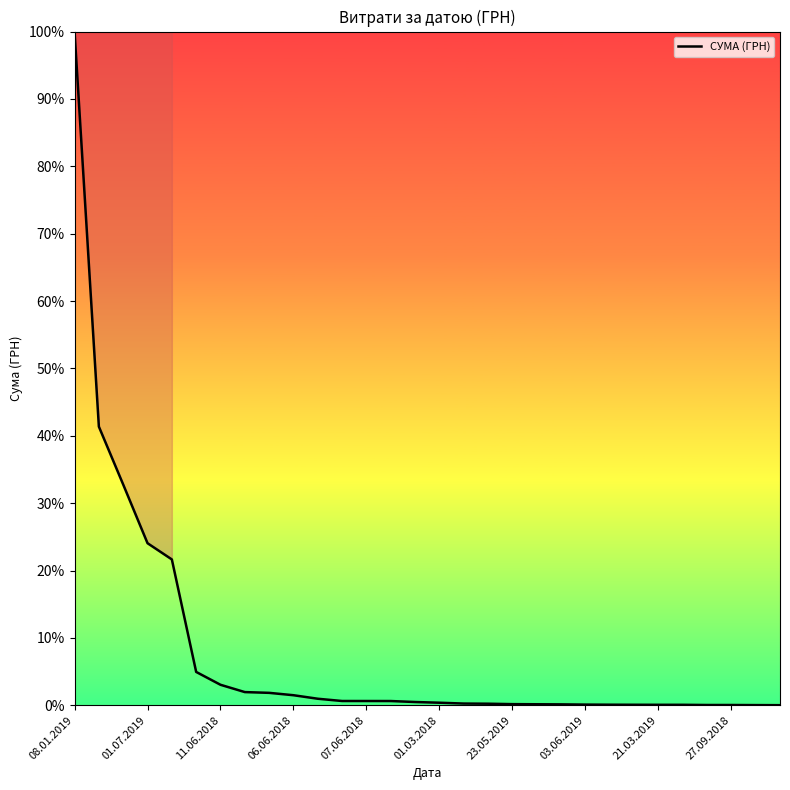

What is the greatest value displayed?

100.0